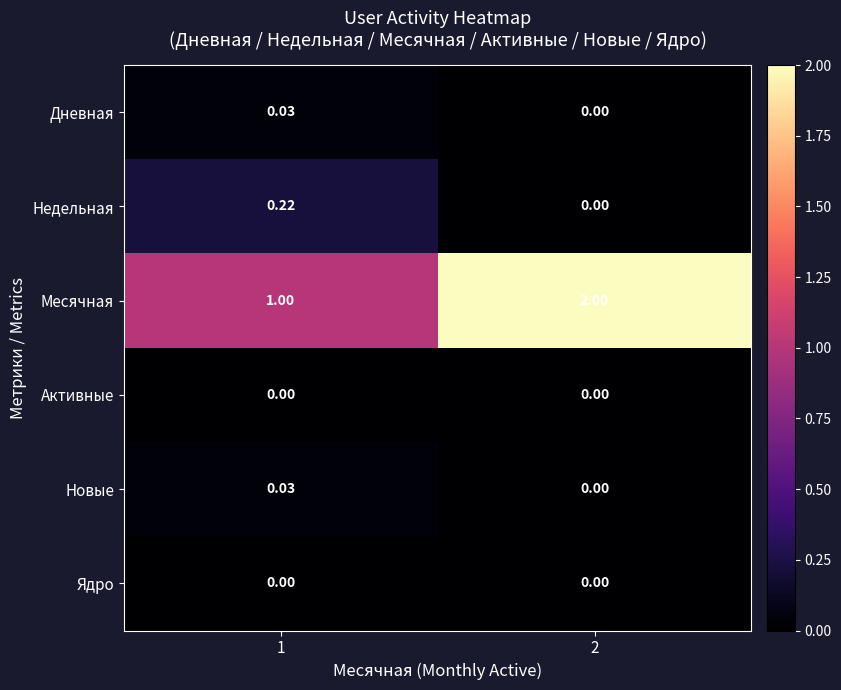

Is the value of Новые at 2 greater than the value of Месячная at 1?

No